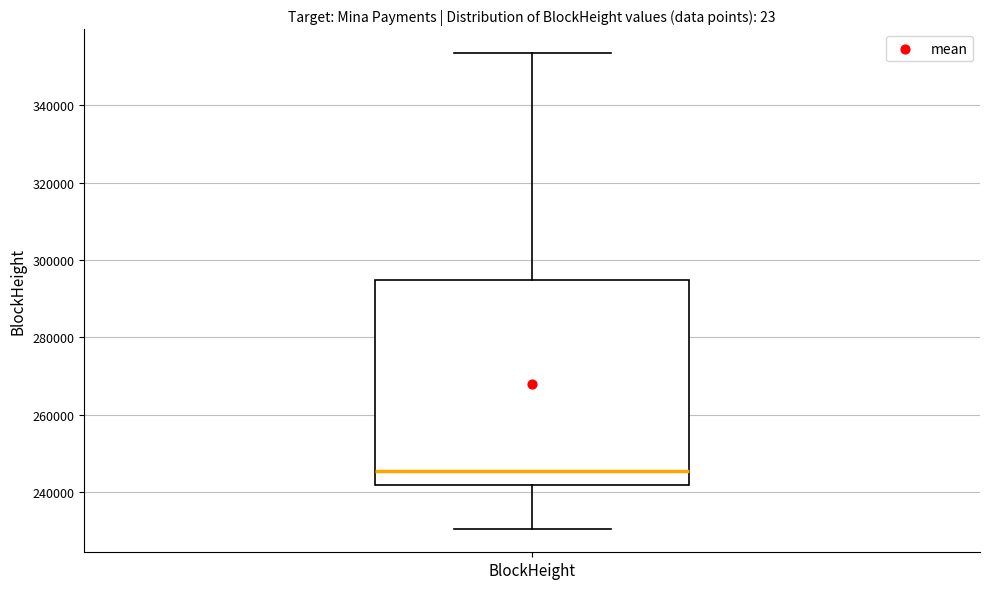

Read this box plot against the y-axis: the position of the median line, the range covered by the box, and the ends of both whiskers. The values are not printed on the chart, so give them approximately, as read against the axis.

median 246000, box 242000 to 294000, whiskers 230000 to 354000